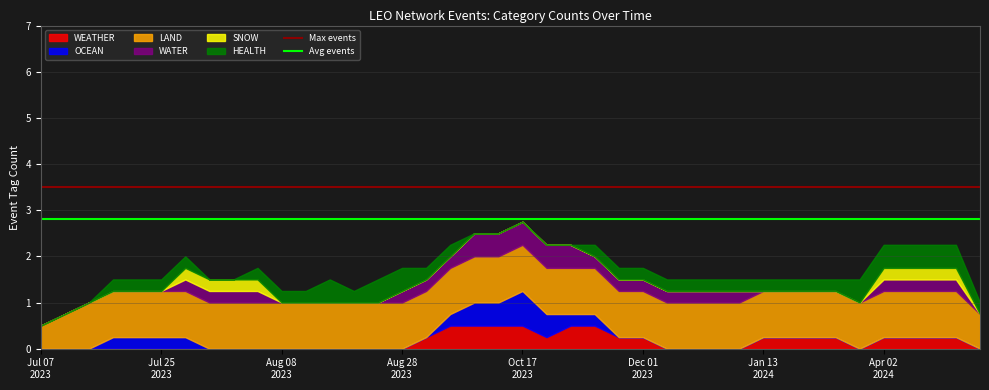

The Max events series shows 3.5 at Jul 07
2023. True or false?

True